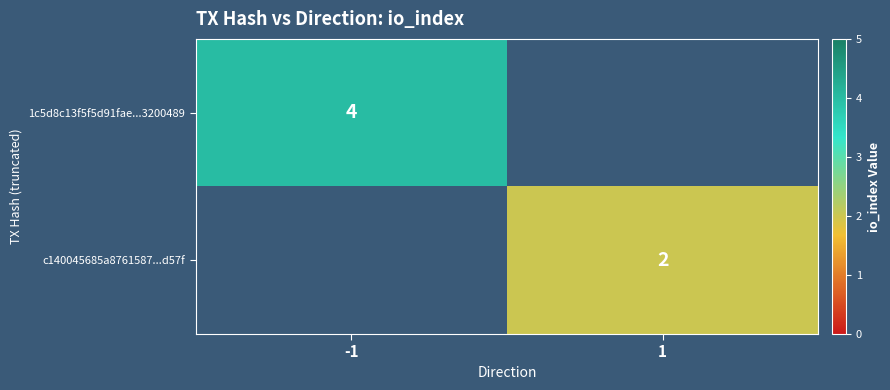

The value of 1c5d8c13f5f5d91fae...3200489 at -1 is 4. True or false?

True